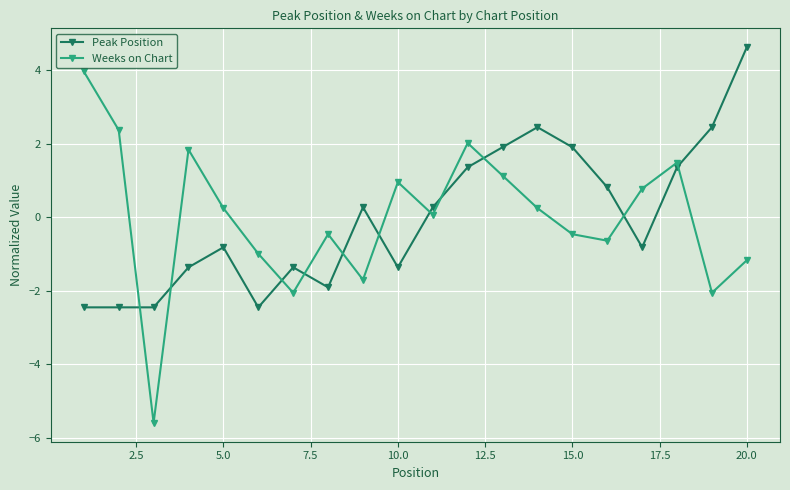

True or false: Weeks on Chart and Peak Position intersect in this chart.

True